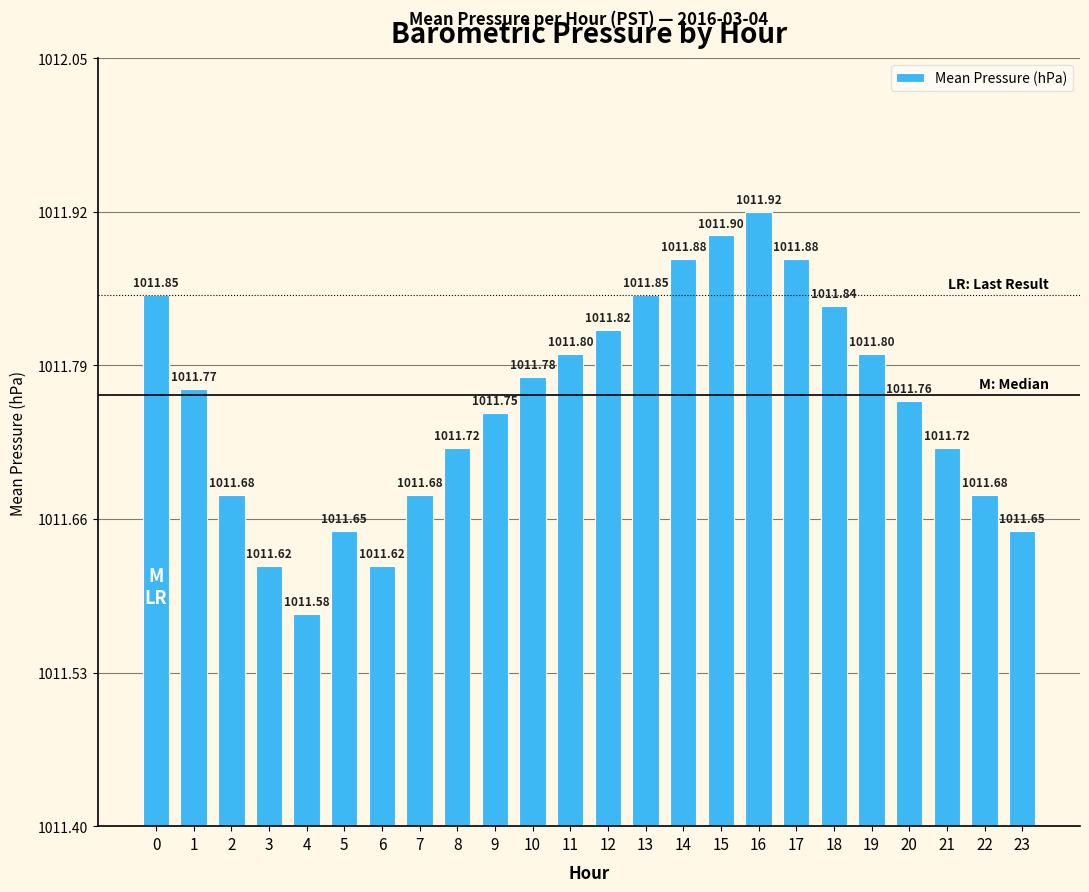

The chart shows a value of 1011.7 at 2. True or false?

True